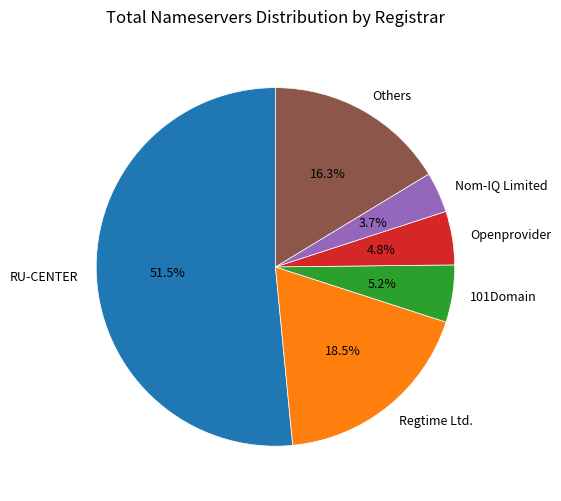

Which slice represents more than half of the pie?

RU-CENTER